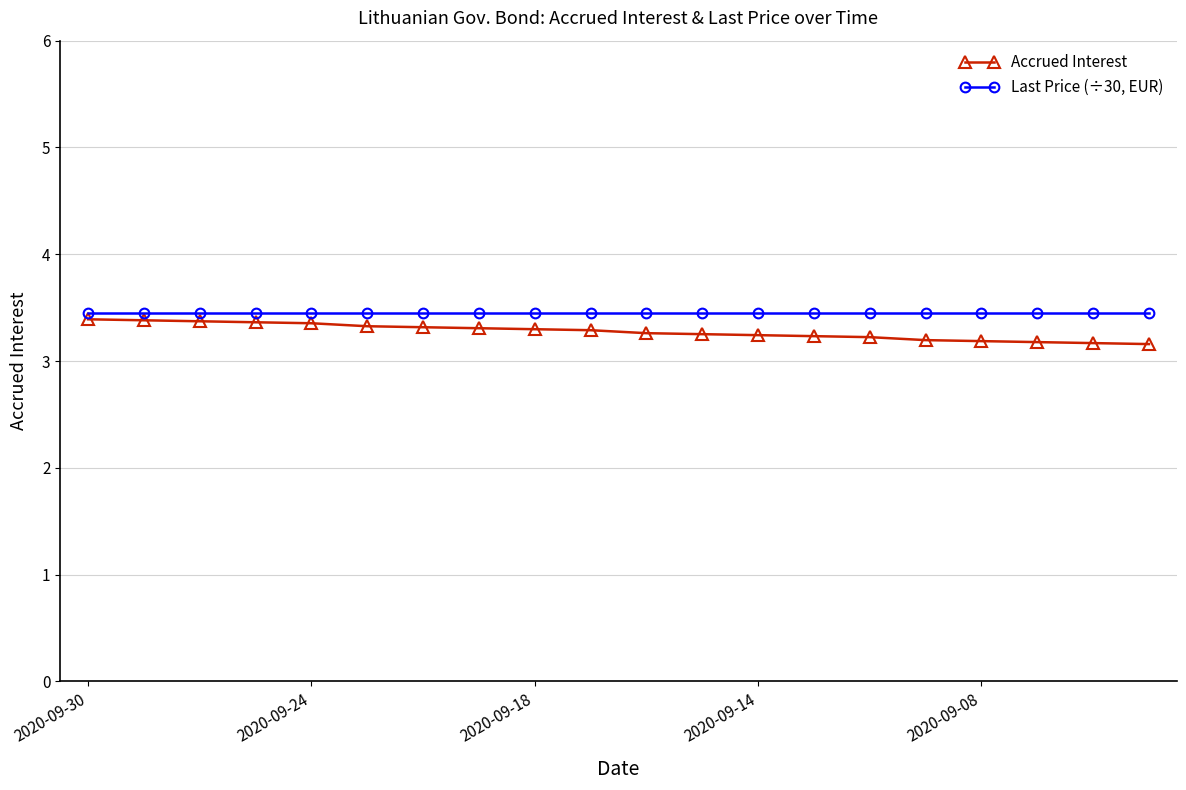

What is the maximum value shown in the chart?

3.5